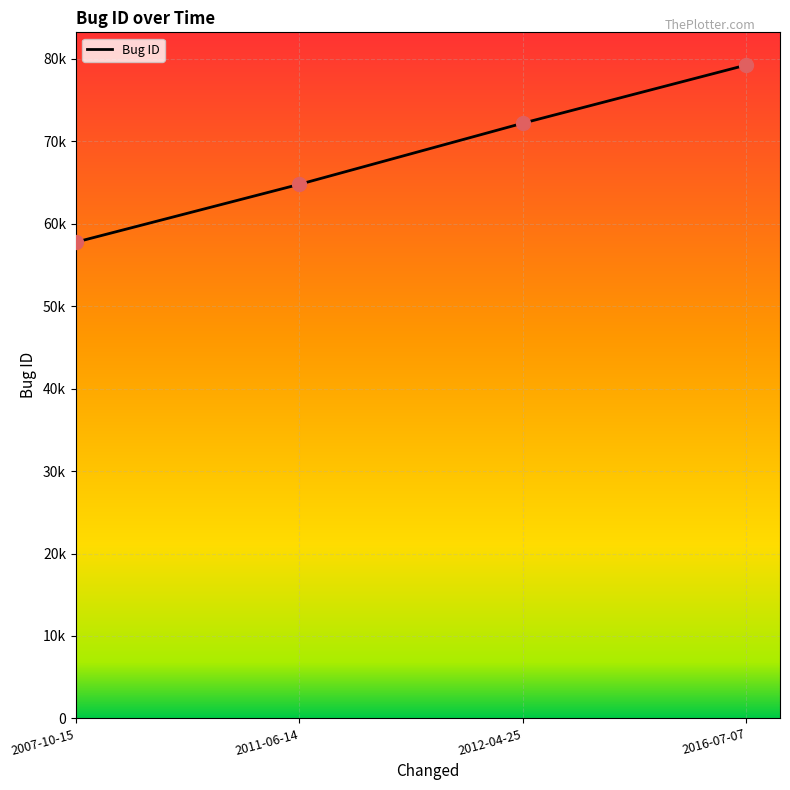

Which has a higher value, 2012-04-25 or 2011-06-14?

2012-04-25